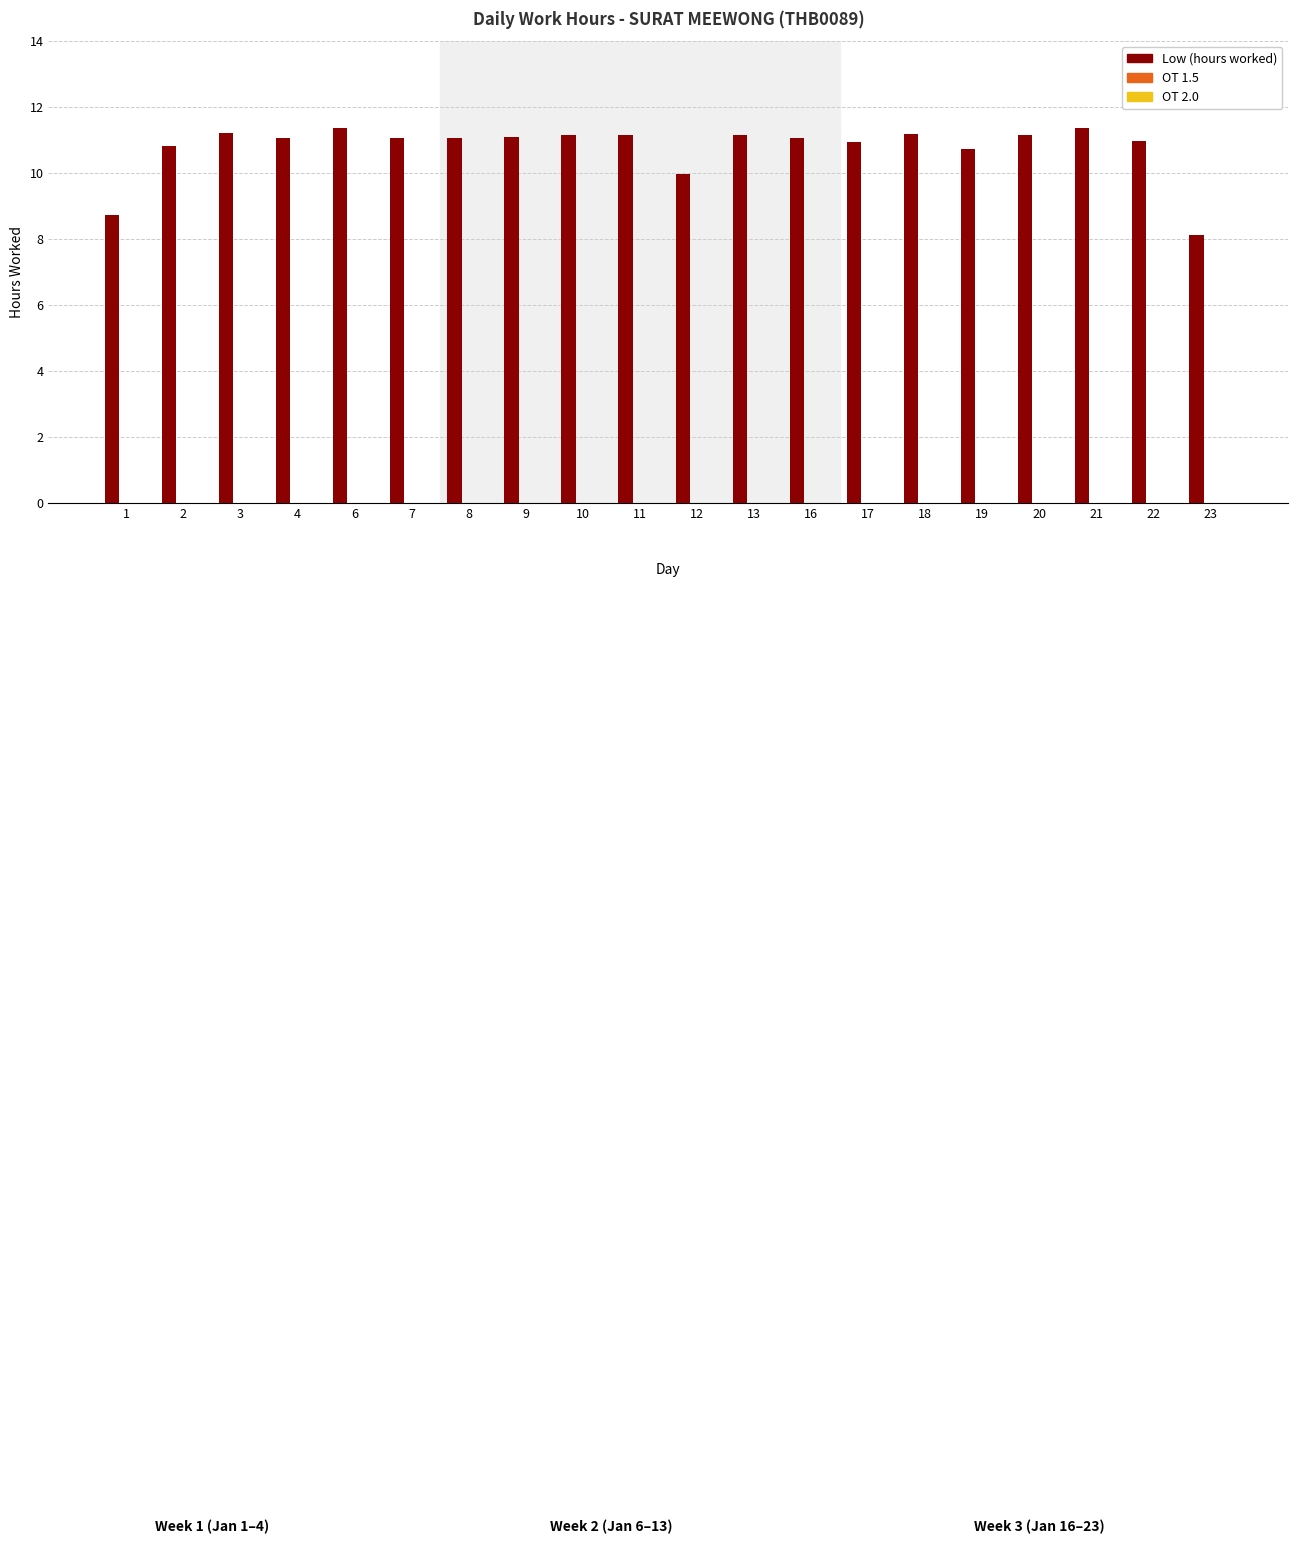

What is the change in value from 8 to 12?

-1.1